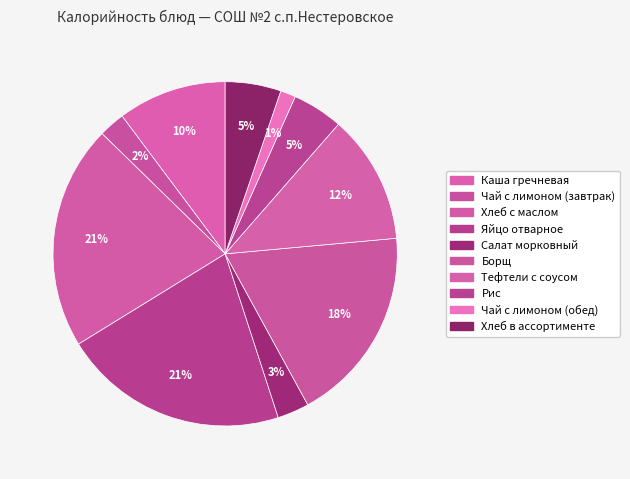

To the nearest percent, what percentage of the pie is Чай с лимоном (завтрак)?

2%